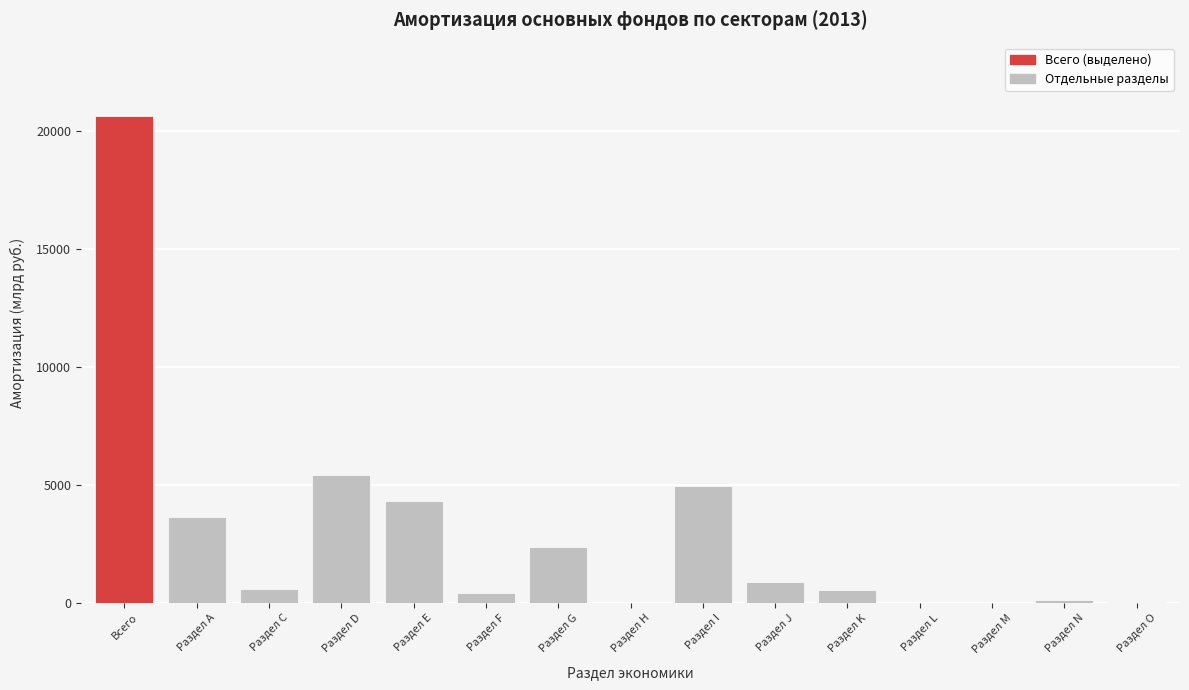

What is the change in value from Раздел D to Раздел I?

-484.0